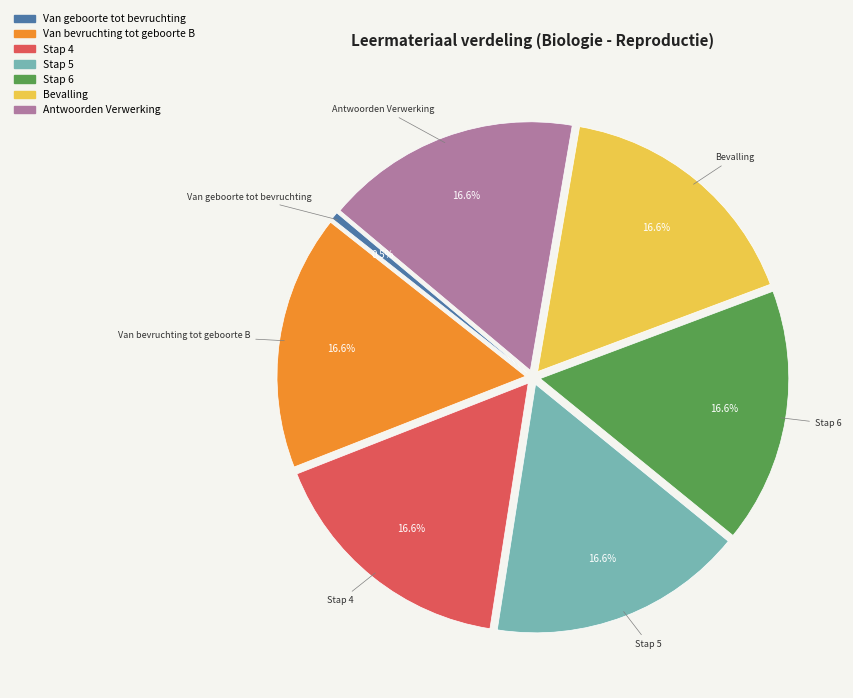

True or false: Bevalling accounts for 17% of the total.

True